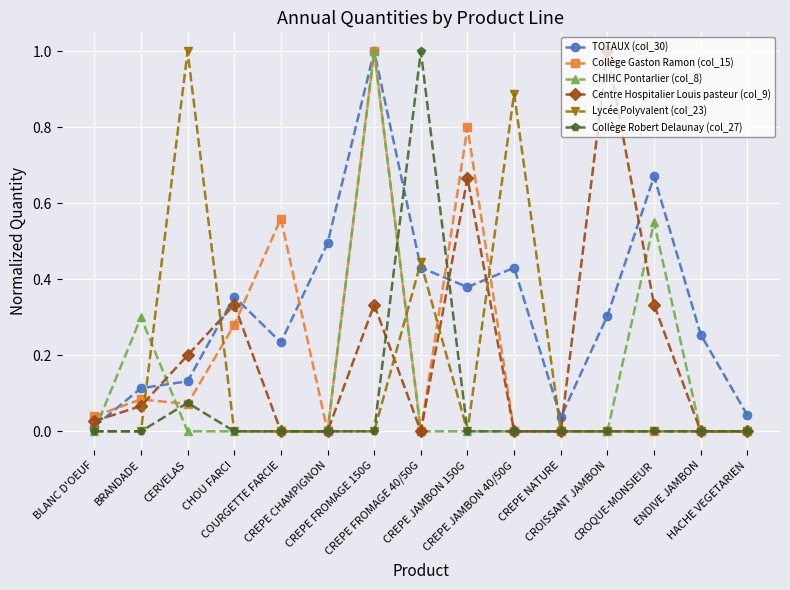

True or false: TOTAUX (col_30) has more than 0 interior local peaks.

True